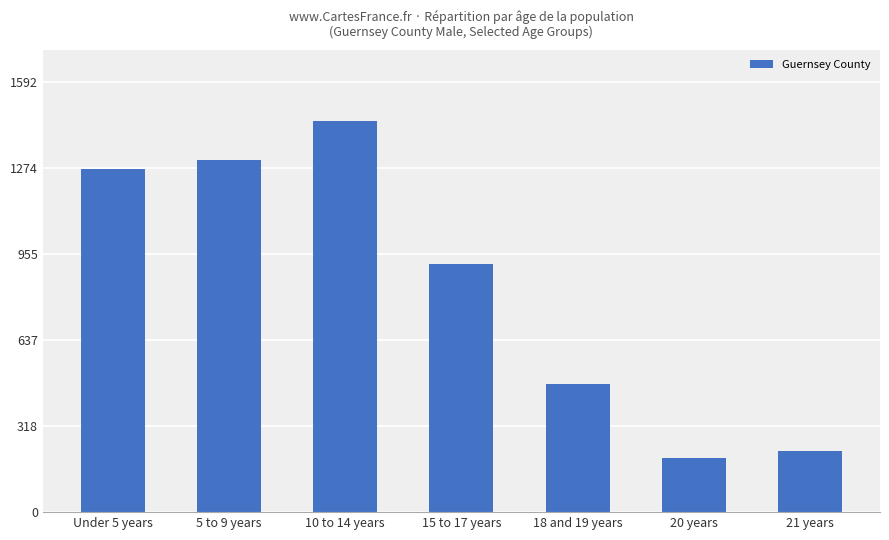

How many values are below 919?

3